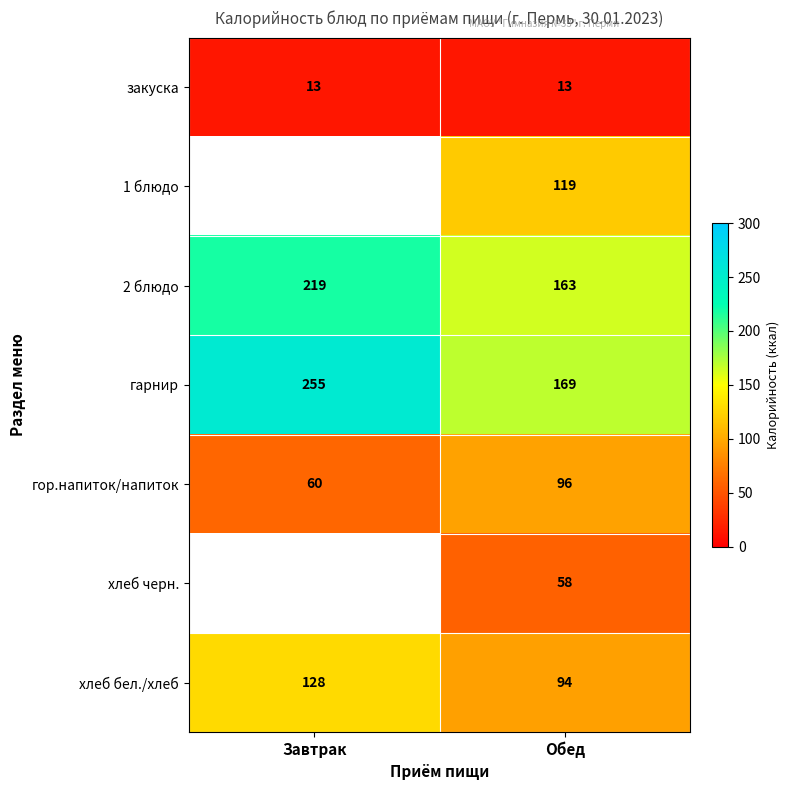

Rank the series at Обед from lowest to highest value.

закуска, хлеб черн., хлеб бел./хлеб, гор.напиток/напиток, 1 блюдо, 2 блюдо, гарнир